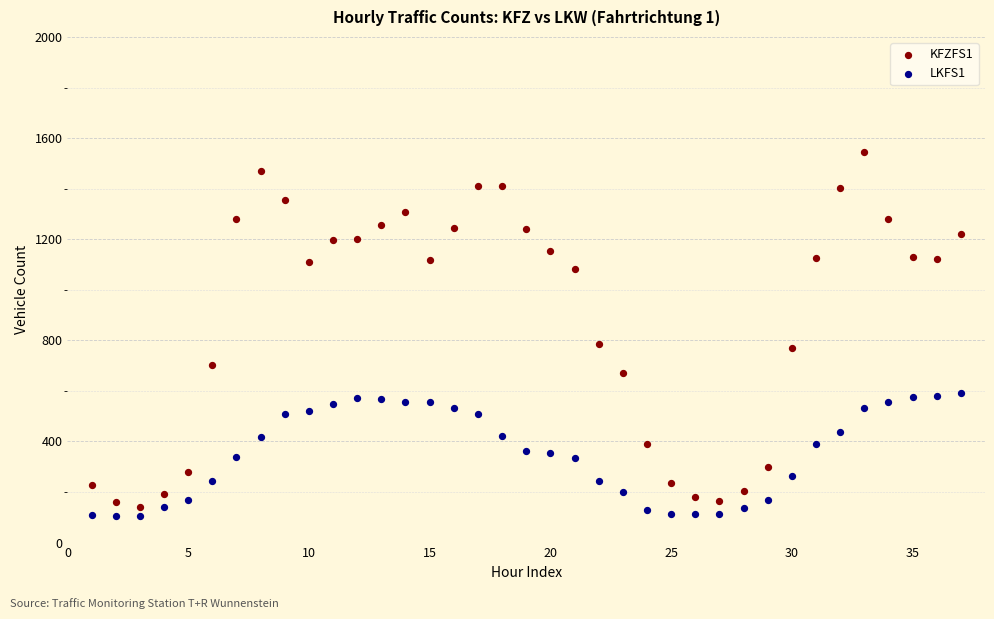

Across all data points, what is the range of X values (max minus min)?

36